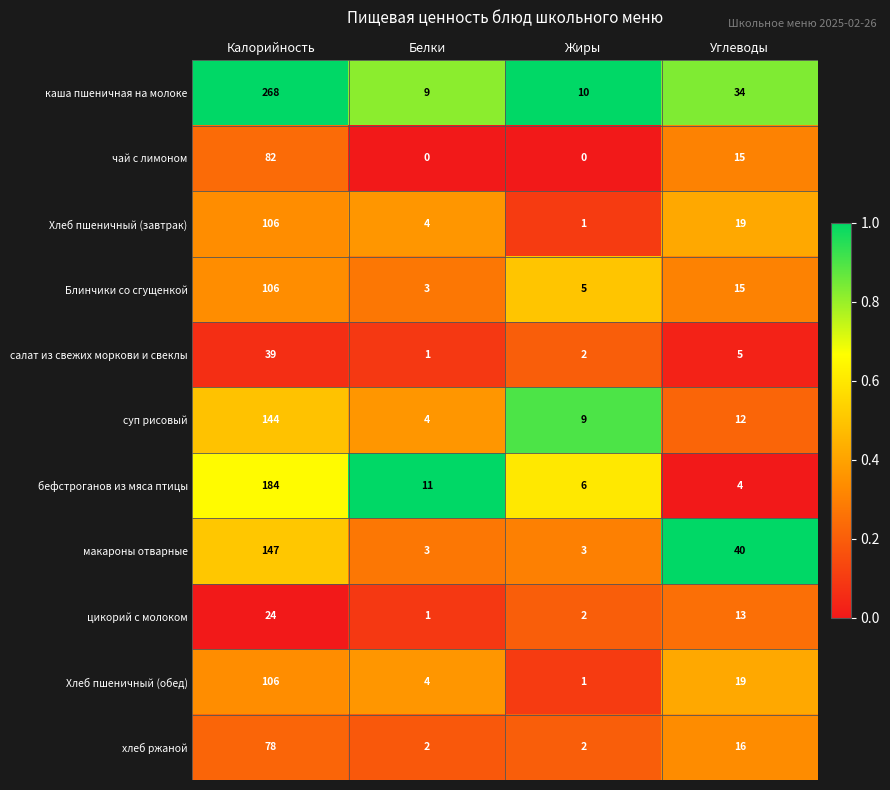

Which series has the widest spread of values?

каша пшеничная на молоке